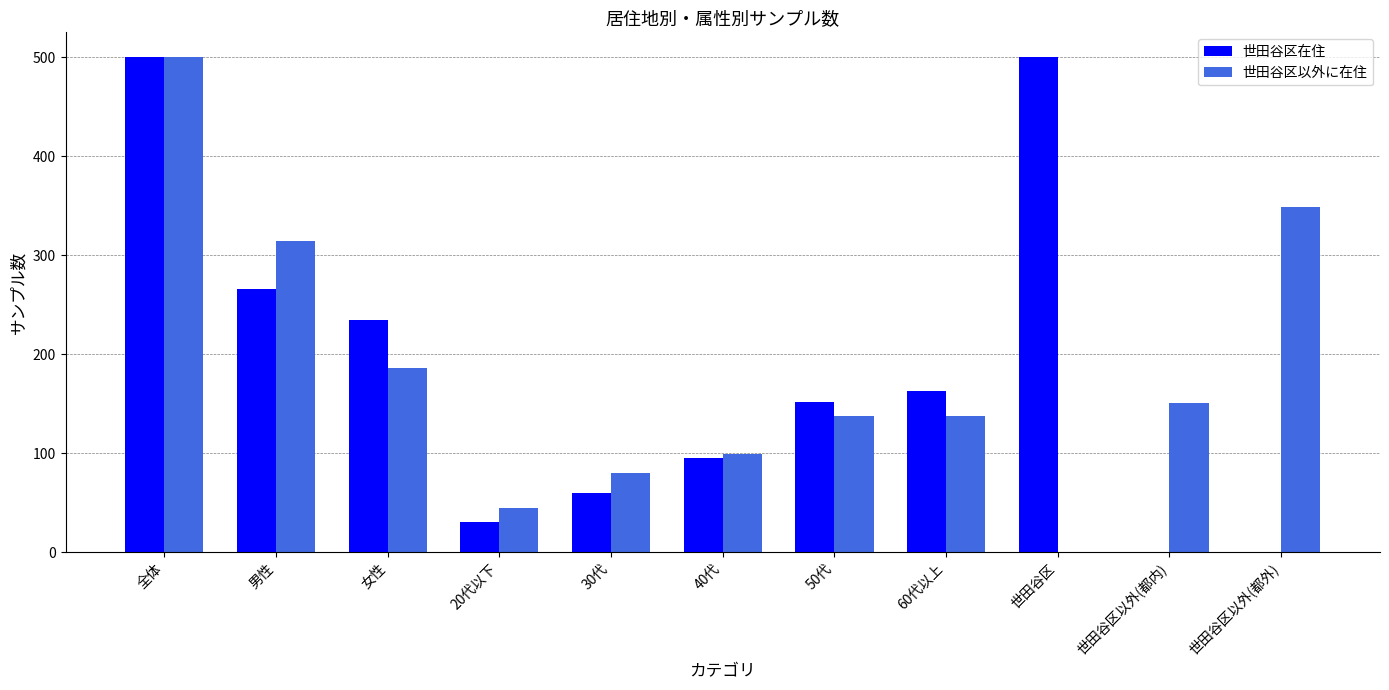

Between 50代 and 60代以上, which series saw the biggest shift?

世田谷区在住